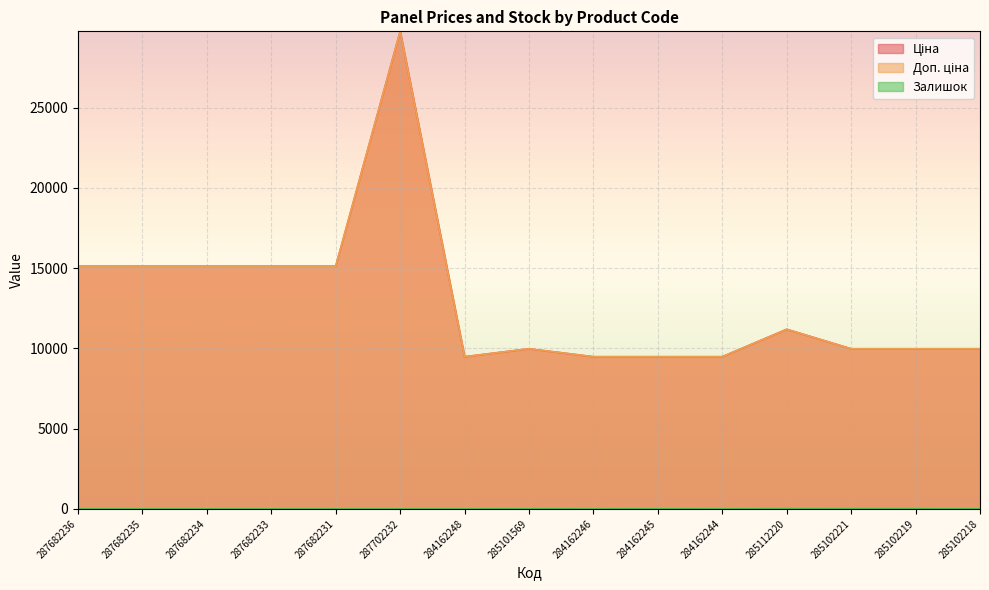

What is the sum of all Ціна values?

194355.6